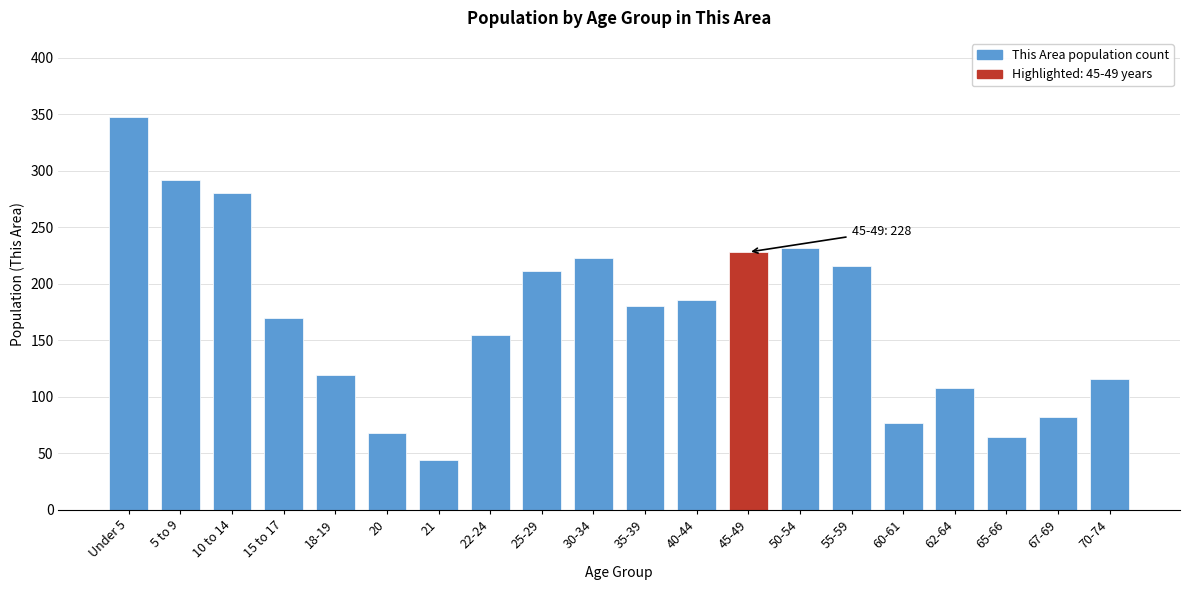

Reading left to right, what are all the values shown in this chart?

348	292	280	170	119	68	44	155	211	223	180	186	228	232	216	77	108	64	82	116